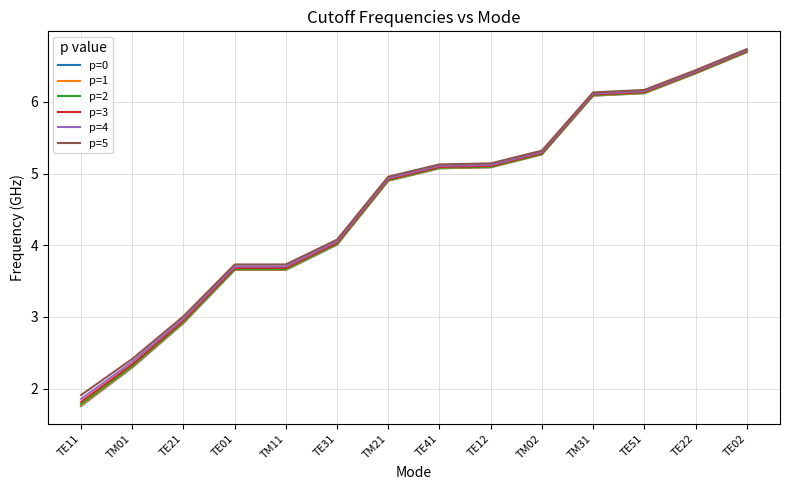

What is the difference between the p=2 values at TE41 and TM01?

2.8